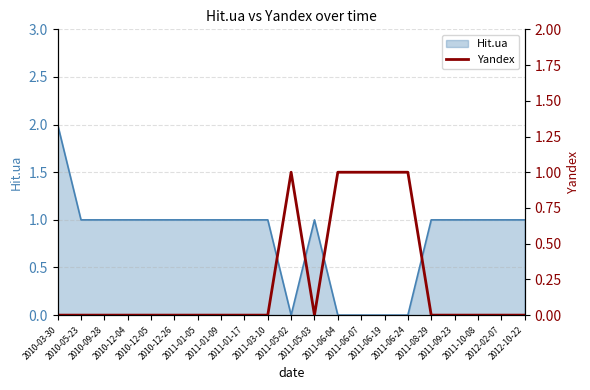

What is the difference between the values at 2011-06-04 and 2012-10-22?

1